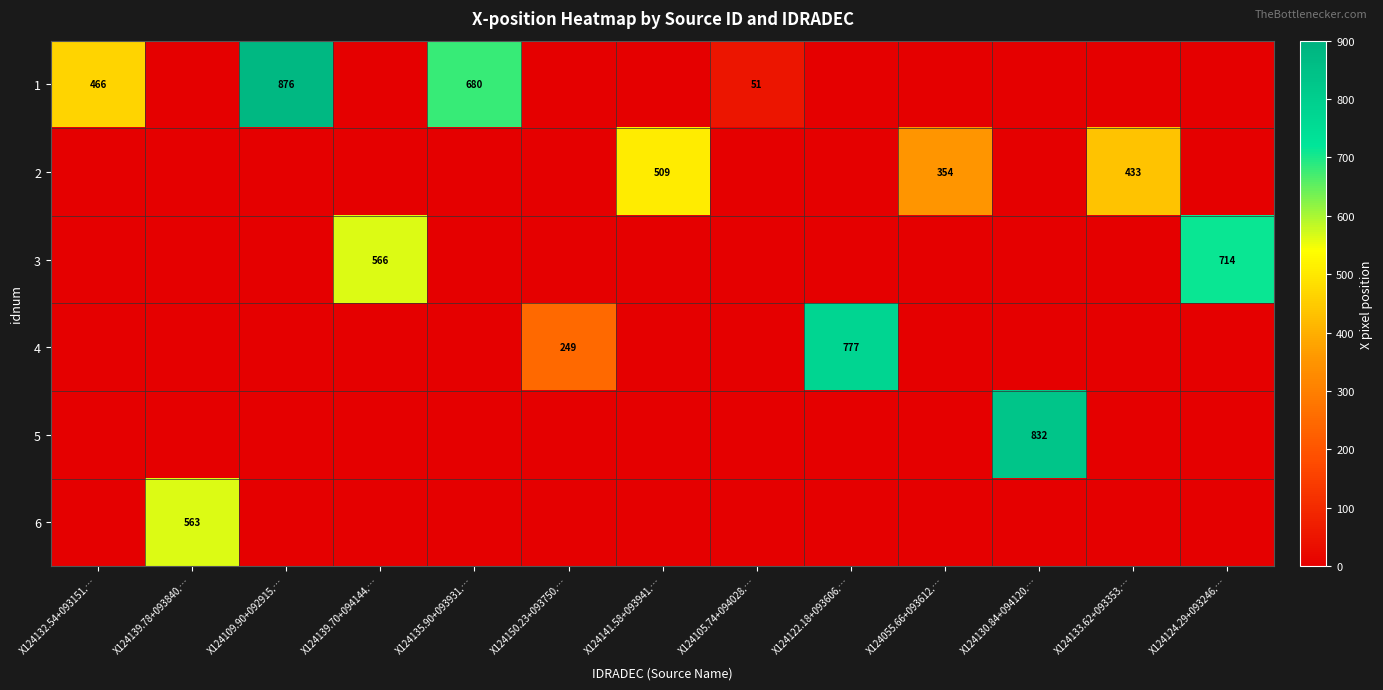

The 1 series shows 24 at X124105.74+094028.…. True or false?

False